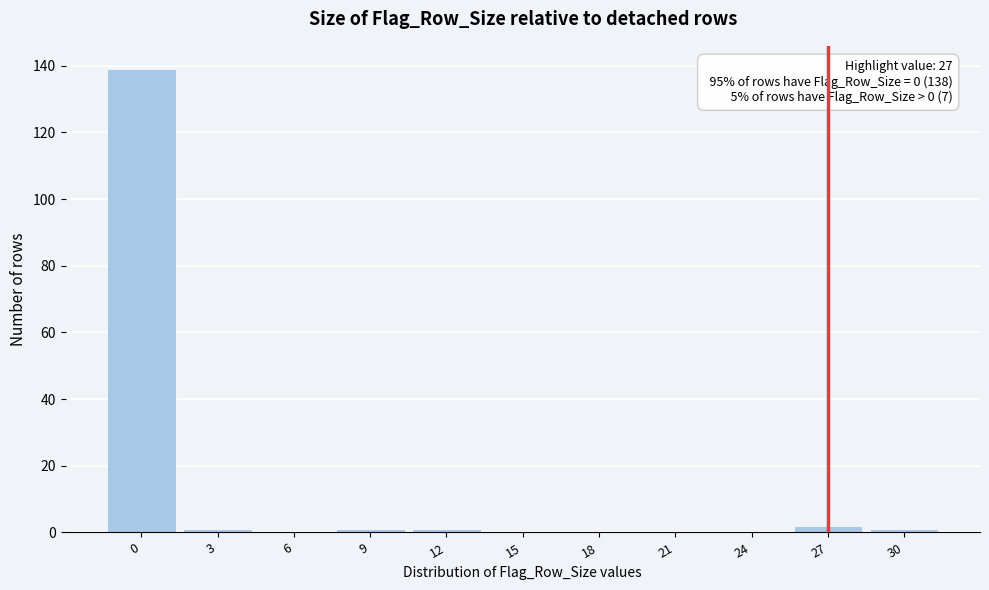

Reading left to right, list all the values displayed in this chart.

0=139	3=1	6=0	9=1	12=1	15=0	18=0	21=0	24=0	27=2	30=1